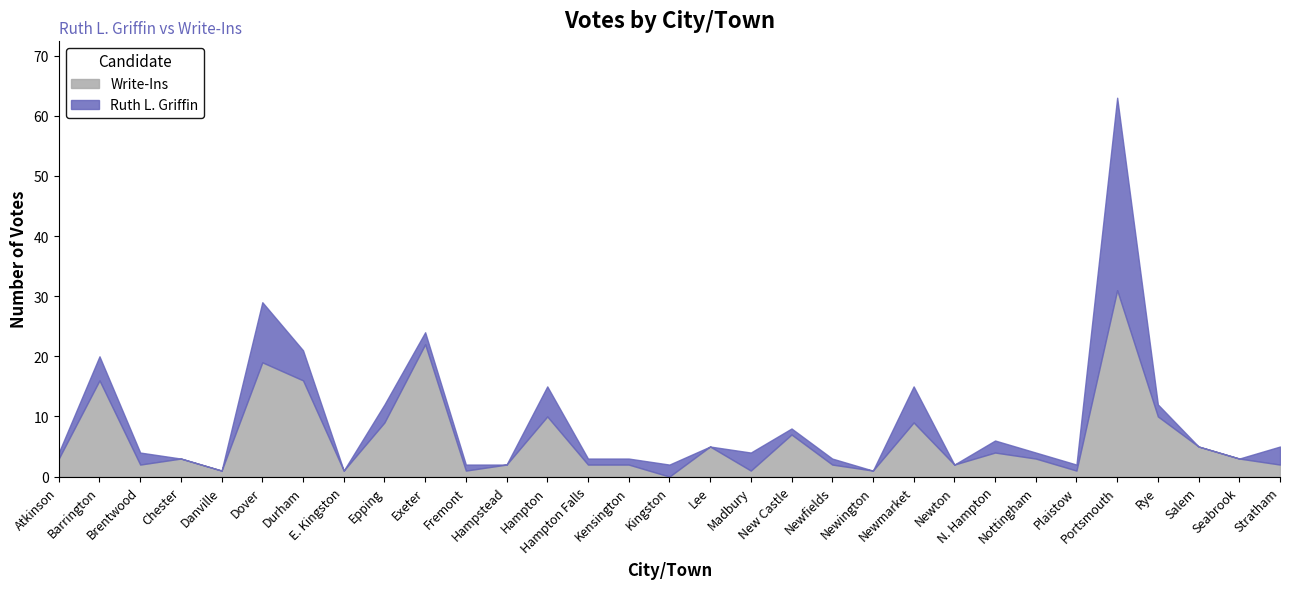

Reading right to left, extract all data points from this chart.

Ruth L. Griffin: 3	0	0	2	32	1	1	2	0	6	0	1	1	3	0	2	1	1	5	0	1	2	3	0	5	10	0	0	2	4	1
Write-Ins: 2	3	5	10	31	1	3	4	2	9	1	2	7	1	5	0	2	2	10	2	1	22	9	1	16	19	1	3	2	16	3